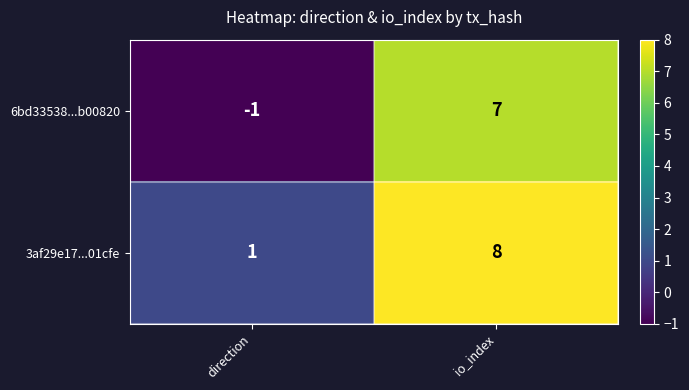

At direction, list the series in order from largest to smallest.

3af29e17...01cfe, 6bd33538...b00820